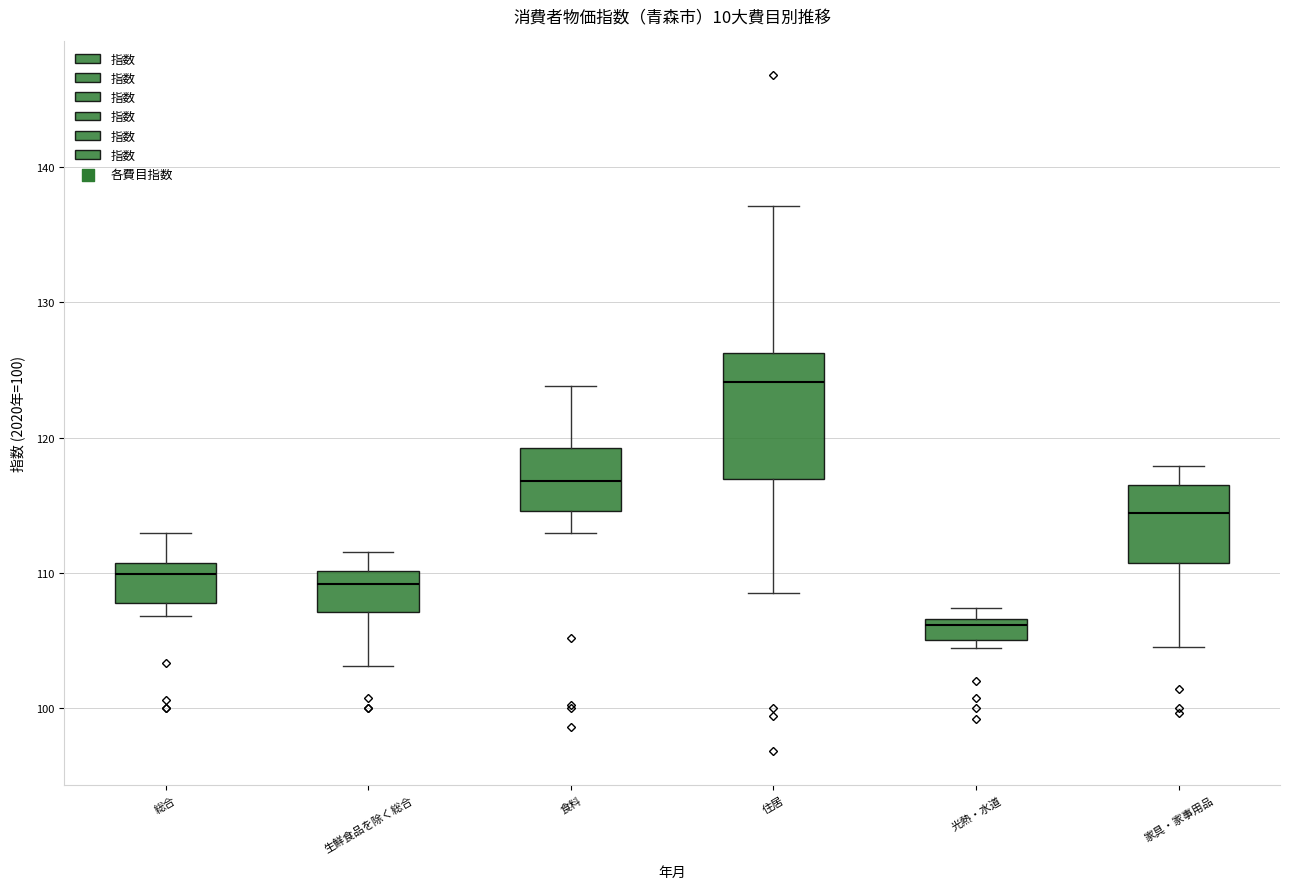

Which box is the tallest, from its lower edge to its upper edge?

住居